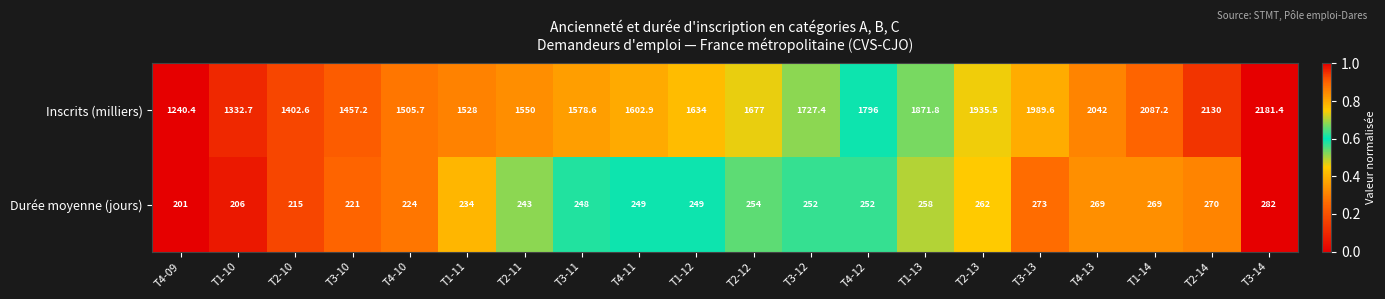

What is the difference between the highest and lowest values at T2-10?

1187.6